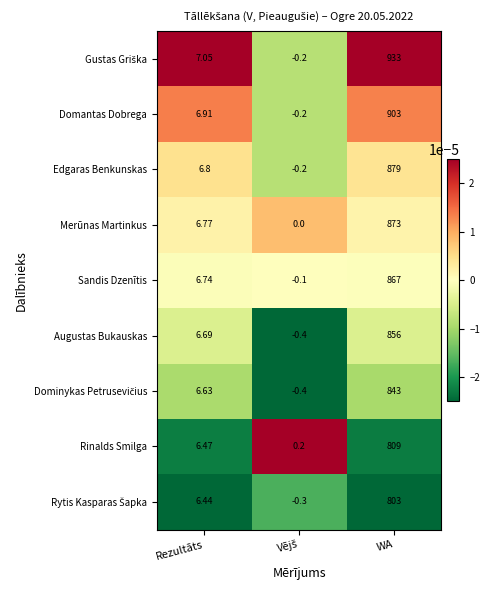

Which label corresponds to the largest value in the chart?

WA